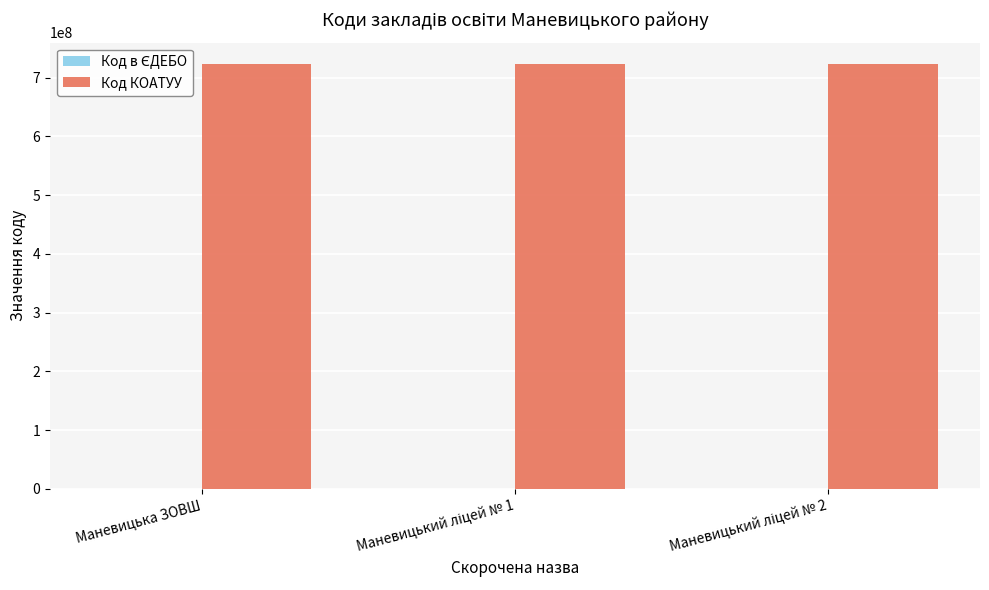

How many groups of bars are there?

3